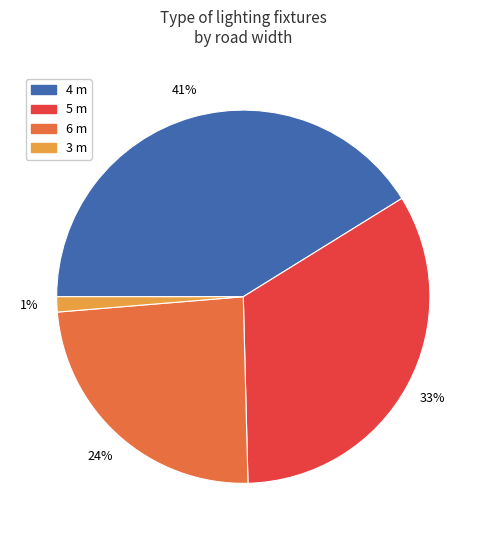

To the nearest percent, what percentage of the pie is 5 m?

33%